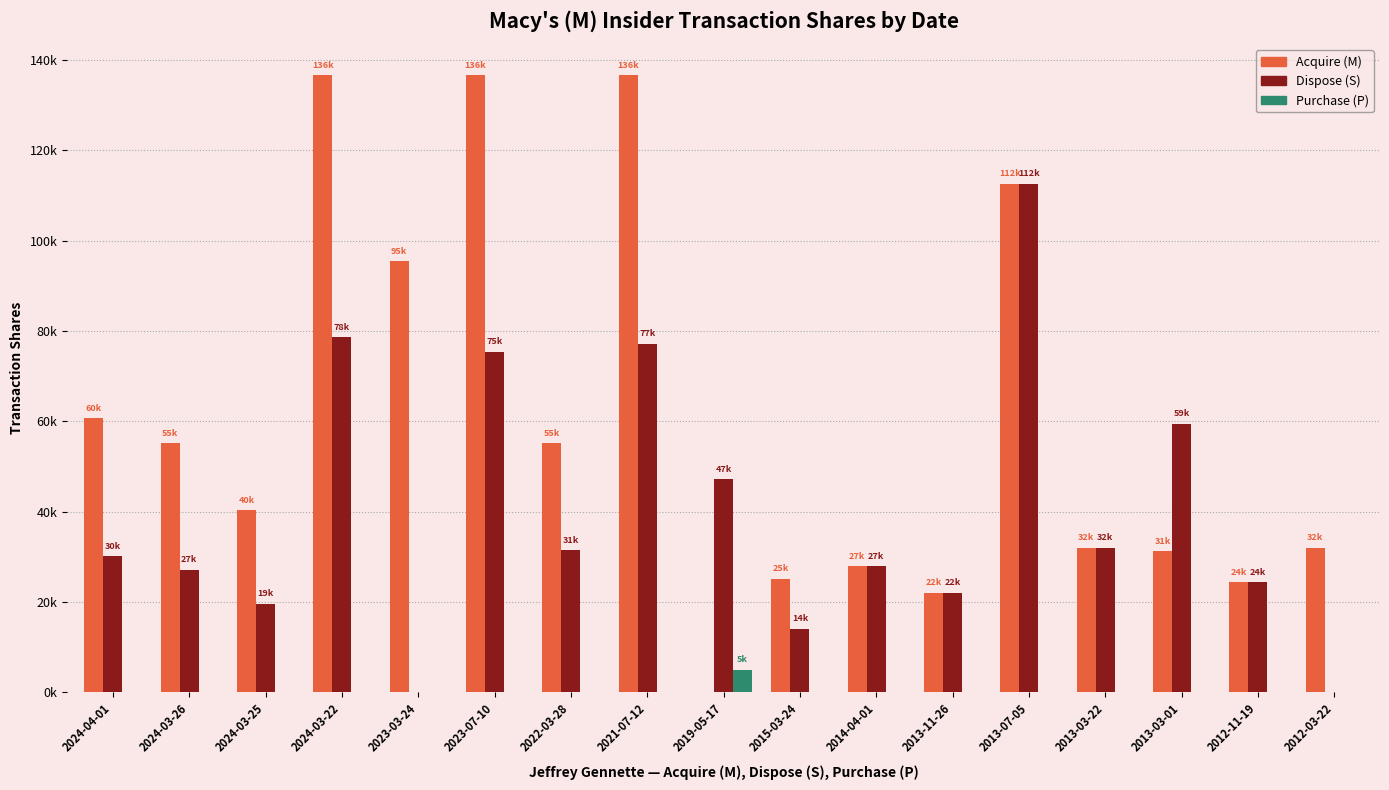

Reading right to left, extract all data points from this chart.

Acquire (M): 32005	24375	31192	32004	112589	22014	27895	25100	0	136689	55158	136689	95480	136689	40323	55158	60748
Dispose (S): 0	24375	59429	32004	112589	22014	27895	14077	47190	77196	31447	75430	0	78567	19609	27132	30090
Purchase (P): 0	0	0	0	0	0	0	0	5000	0	0	0	0	0	0	0	0